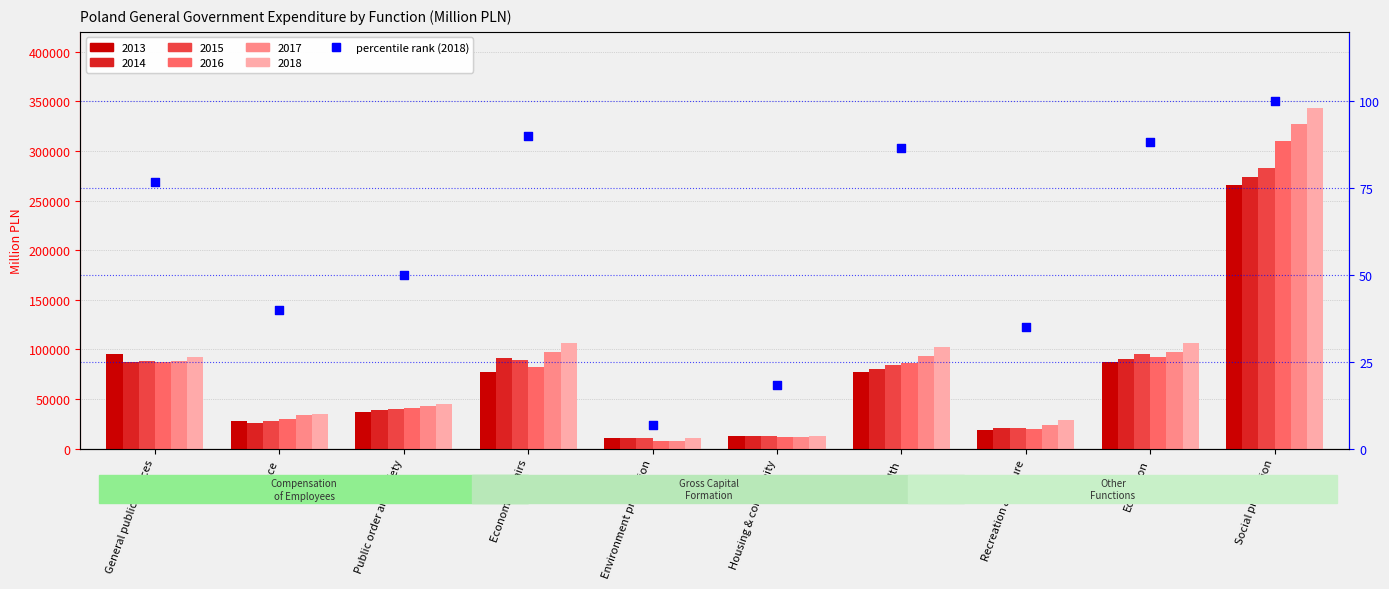

What is the ratio of the value at Housing & community to the value at General public services?

0.2